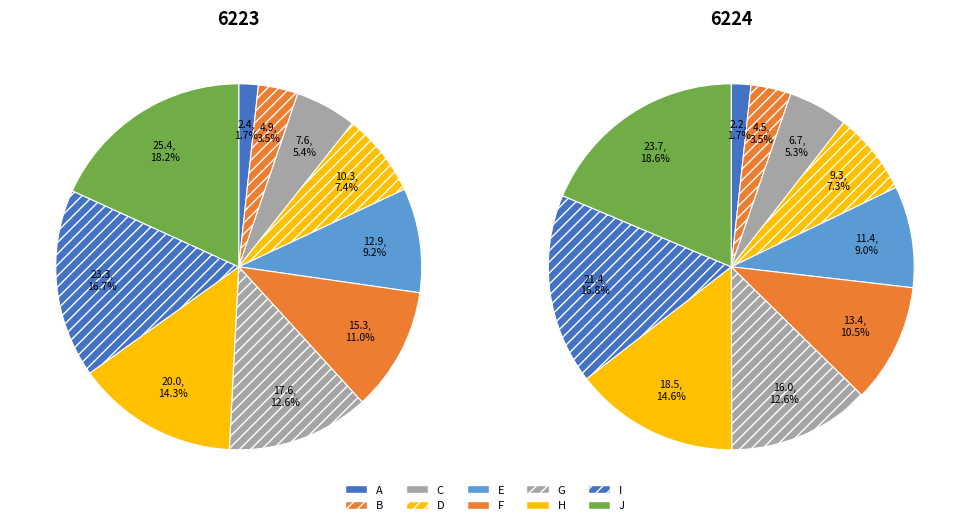

True or false: B accounts for 4% of the total.

True